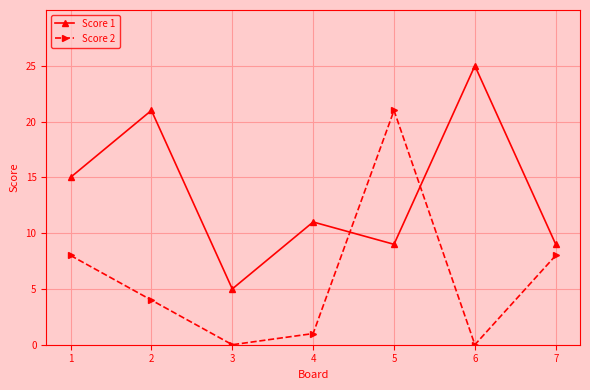

In Score 1, how many points are higher than both neighbors (excluding endpoints)?

3